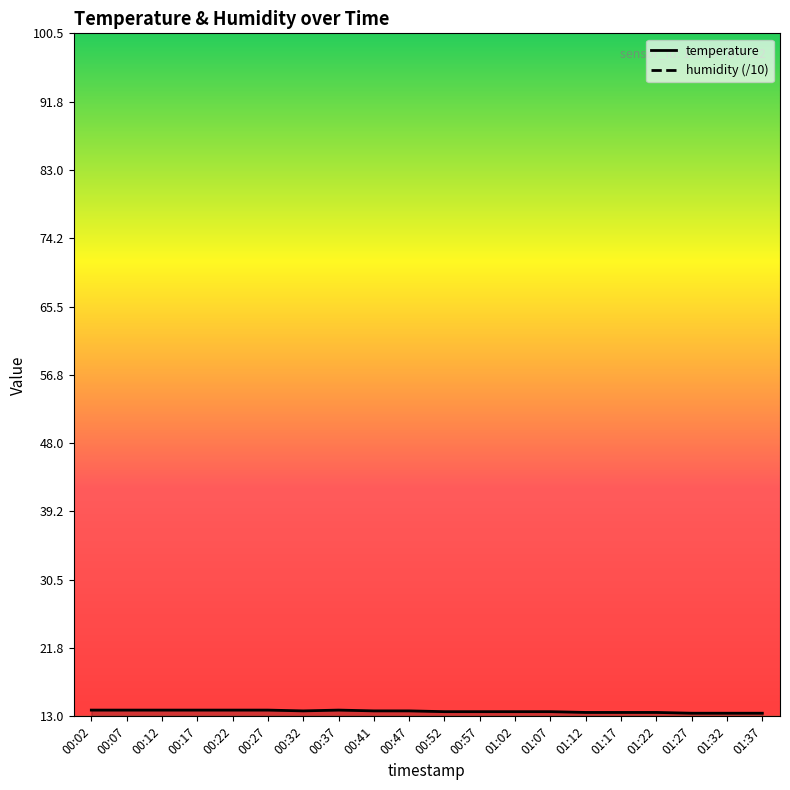

Where is the first local maximum for temperature?

00:37